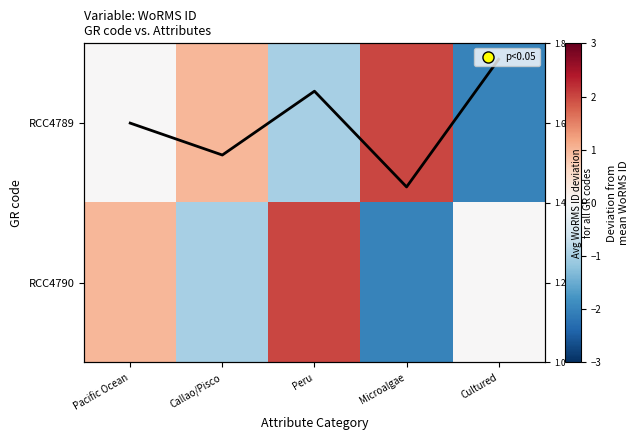

Is it true that RCC4789 equals 2 at Microalgae?

True